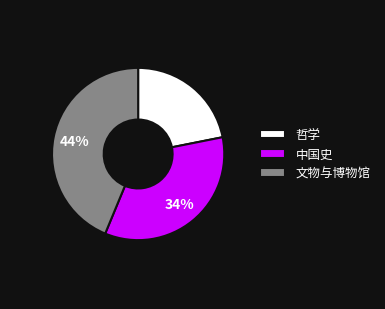

How many segments does this pie chart have?

3